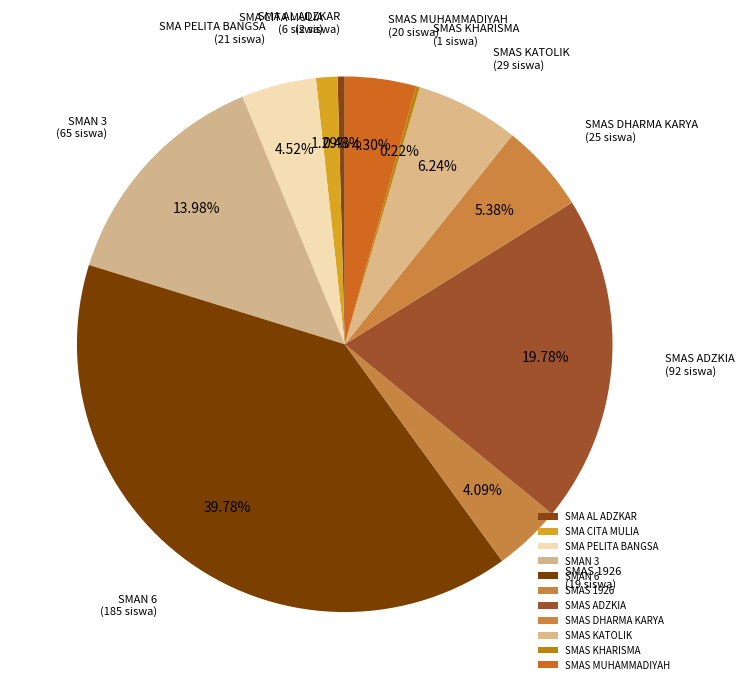

Which has a higher value, SMAN 3 or SMA AL ADZKAR?

SMAN 3